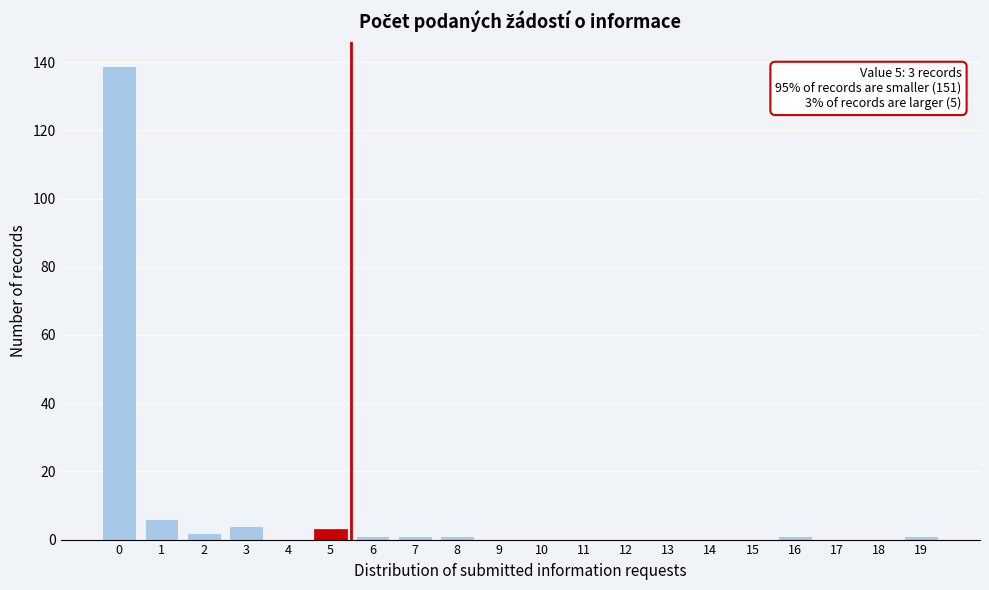

Reading left to right, extract all data points from this chart.

0=139	1=6	2=2	3=4	4=0	5=3	6=1	7=1	8=1	9=0	10=0	11=0	12=0	13=0	14=0	15=0	16=1	17=0	18=0	19=1